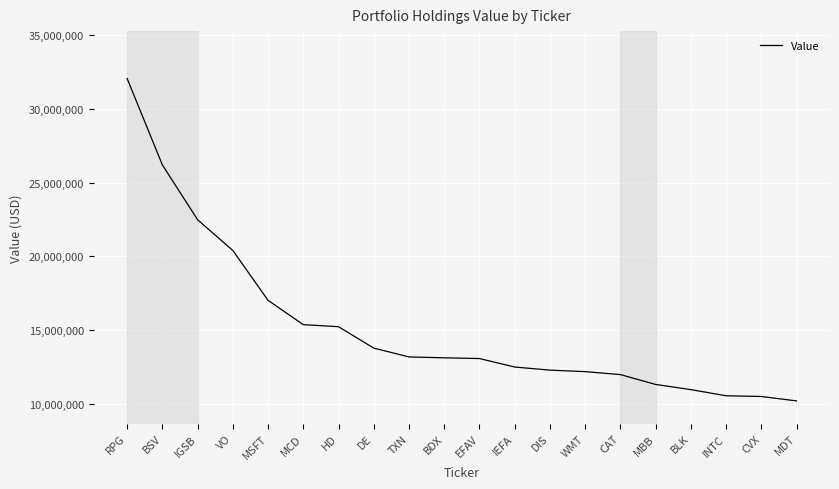

How many lines are shown in the chart?

1